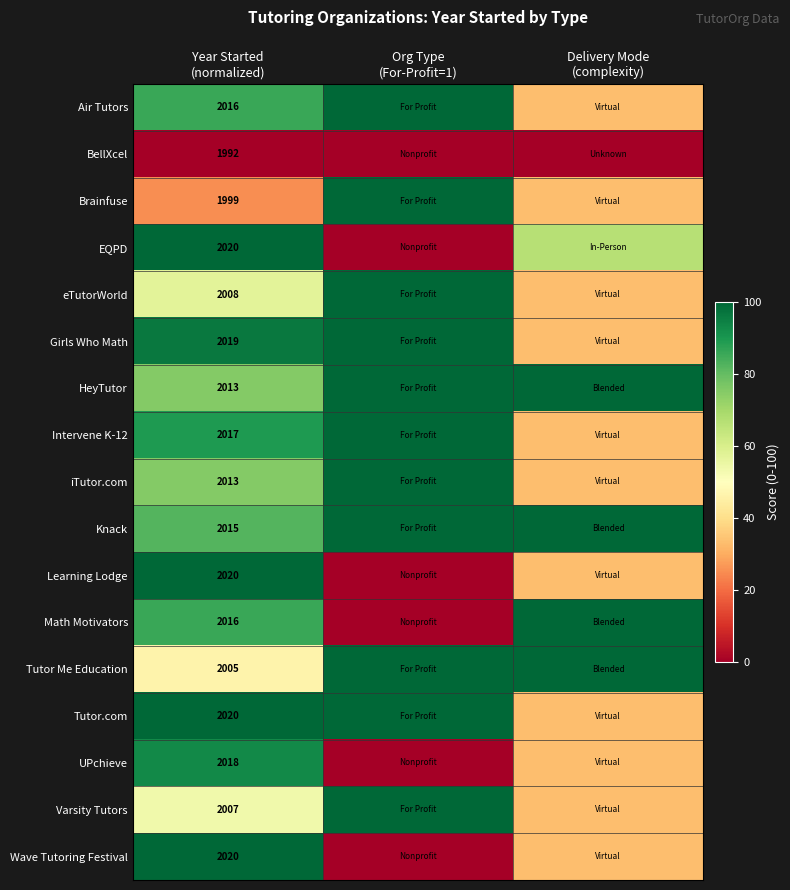

Rank the categories by EQPD value from highest to lowest.

Year Started (normalized), Delivery Mode (complexity), Org Type (For-Profit=1)